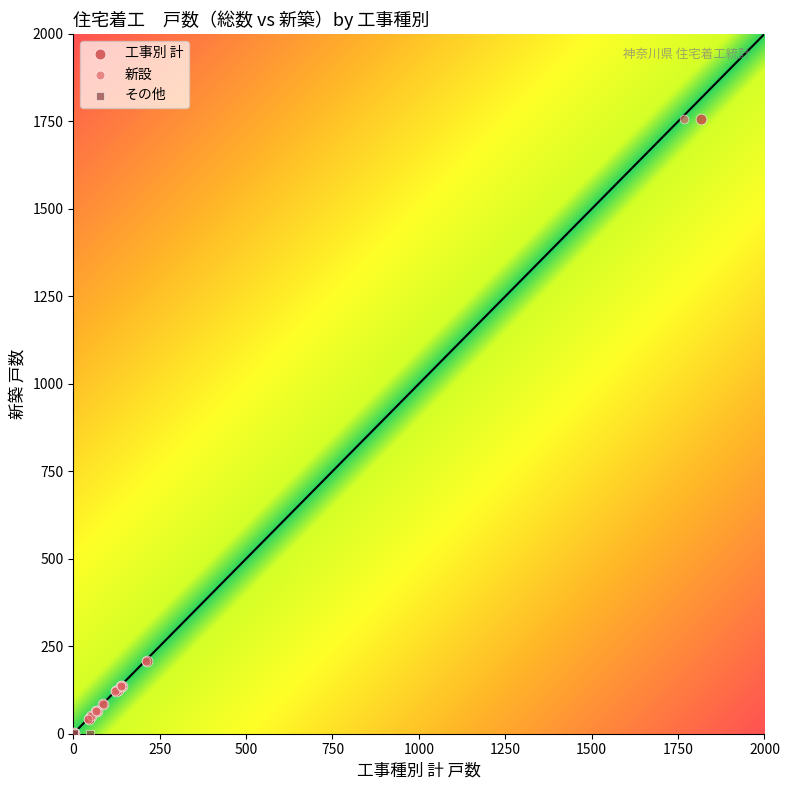

What are all the series names shown in the legend?

工事別 計, 新設, その他